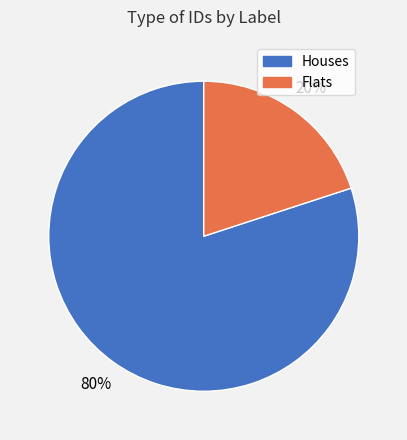

To the nearest percent, what is the average slice percentage?

50%